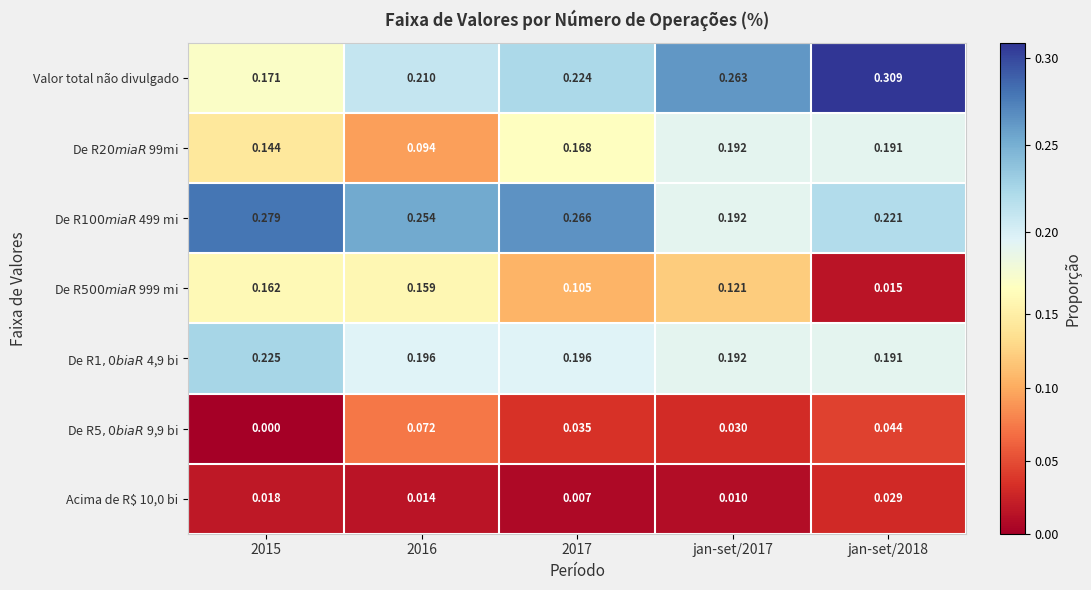

Rank the series by their maximum value, from lowest to highest.

Acima de R$ 10,0 bi, De R$ 5,0 bi a R$ 9,9 bi, De R$ 500 mi a R$ 999 mi, De R$20 mi a R$ 99mi, De R$ 1,0 bi a R$ 4,9 bi, De R$ 100 mi a R$ 499 mi, Valor total não divulgado